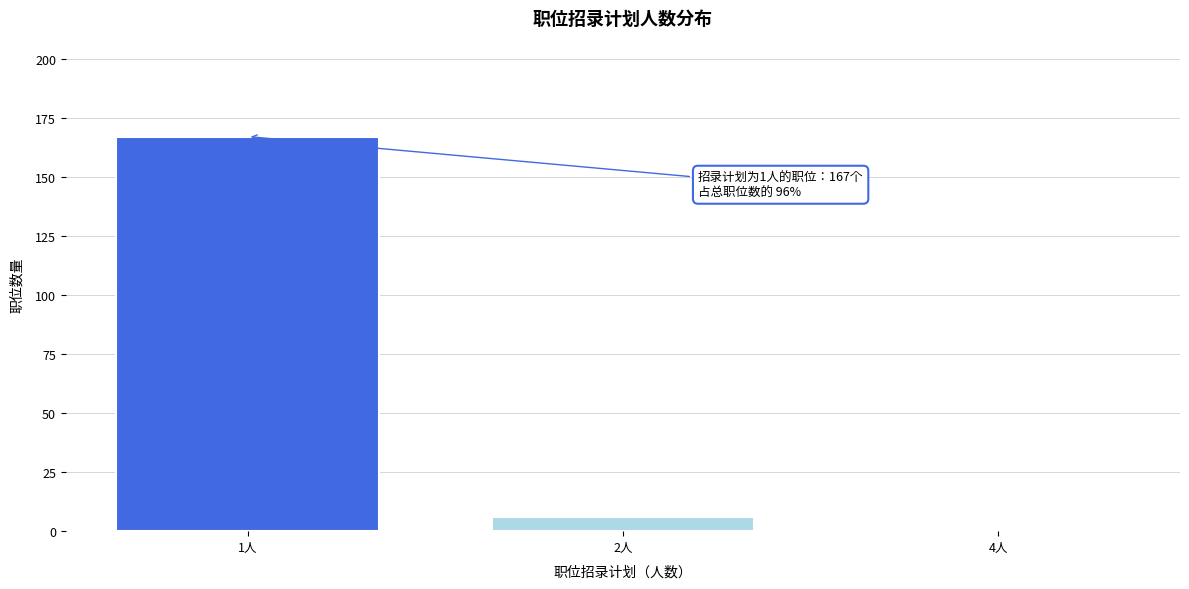

Reading left to right, list all the values displayed in this chart.

1人=167	2人=6	4人=1